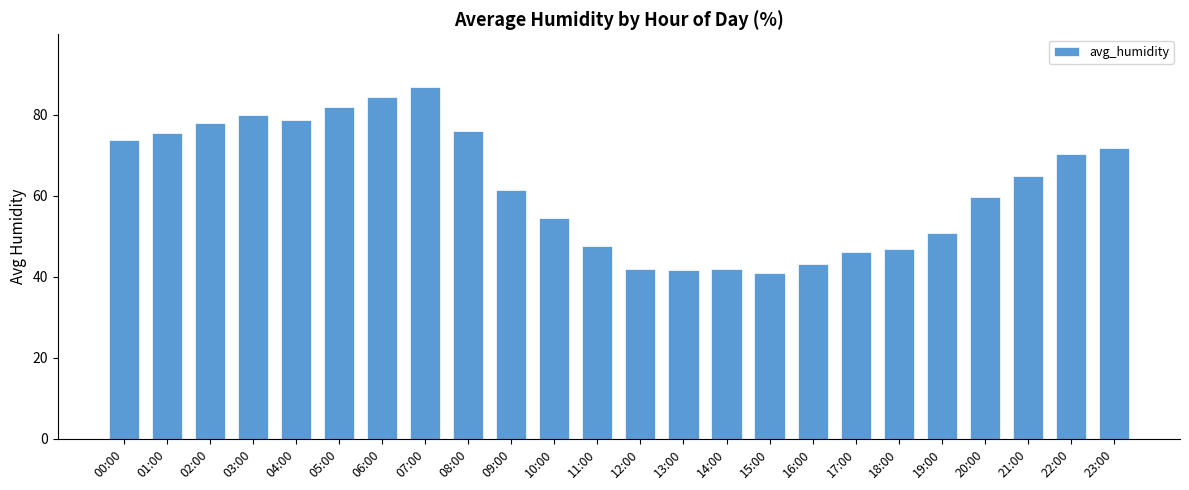

Count the number of values greater than 64.

12